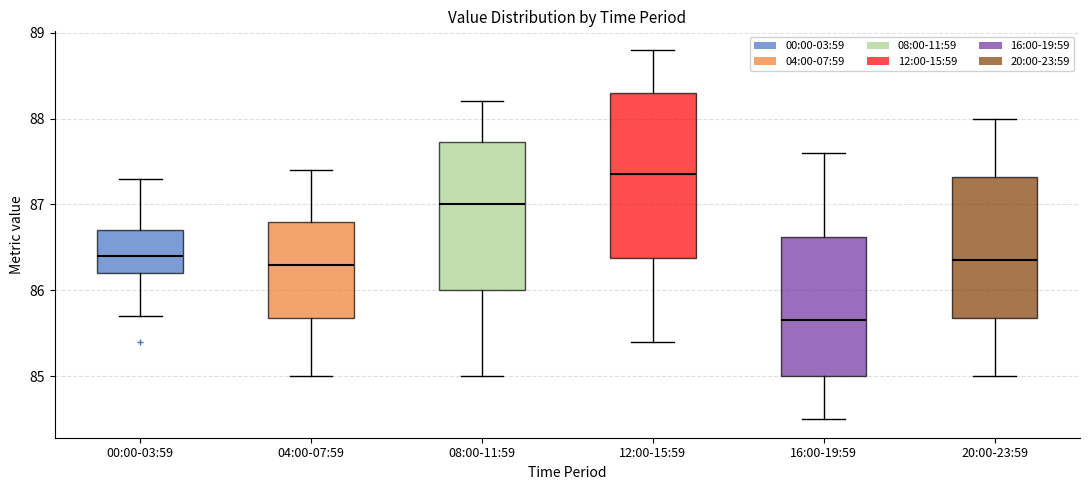

Which box is the tallest, from its lower edge to its upper edge?

12:00-15:59